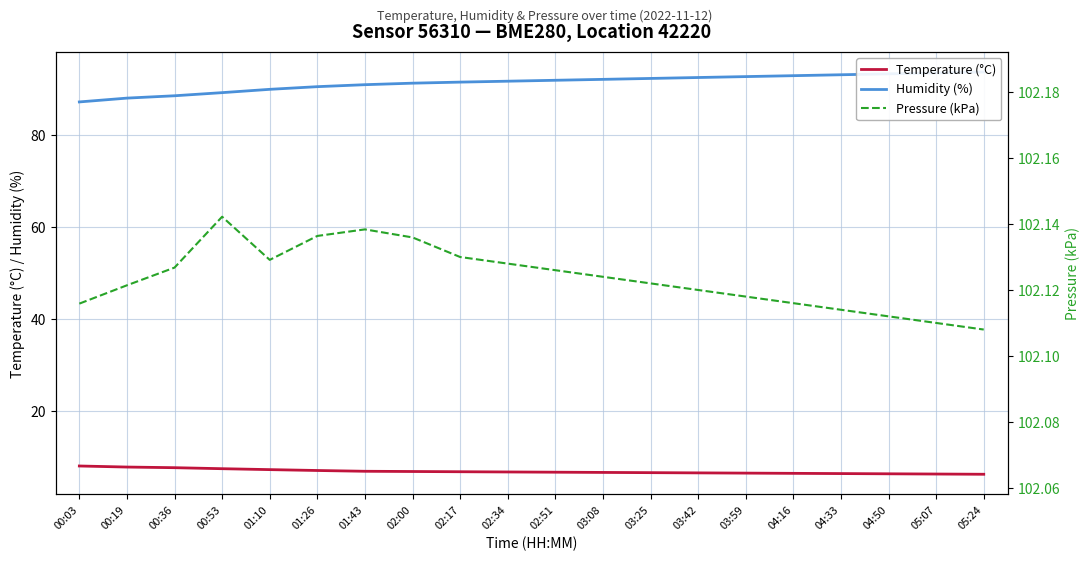

What is the value of the Humidity (%) point at the 10th from the left?

91.8